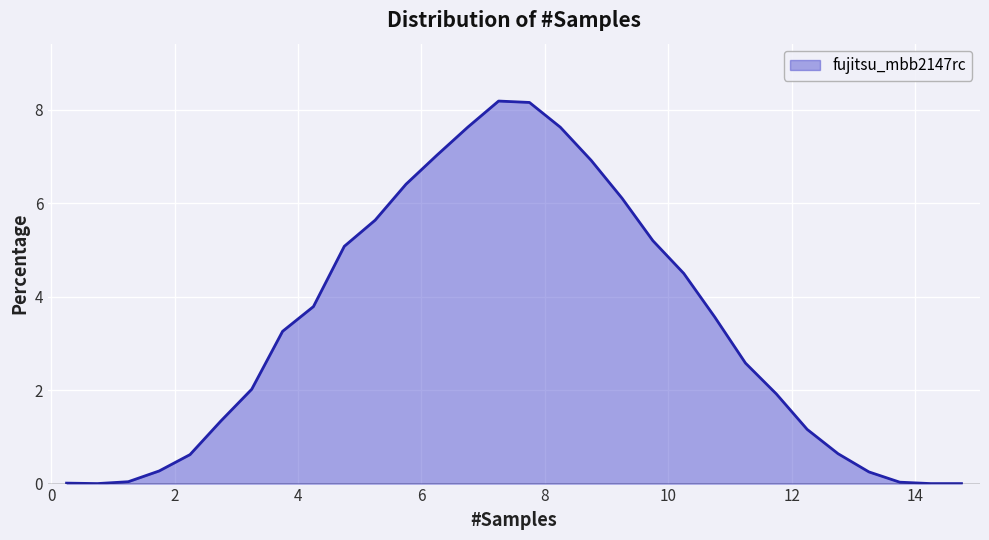

Is this an area chart (filled region under the line)?

Yes